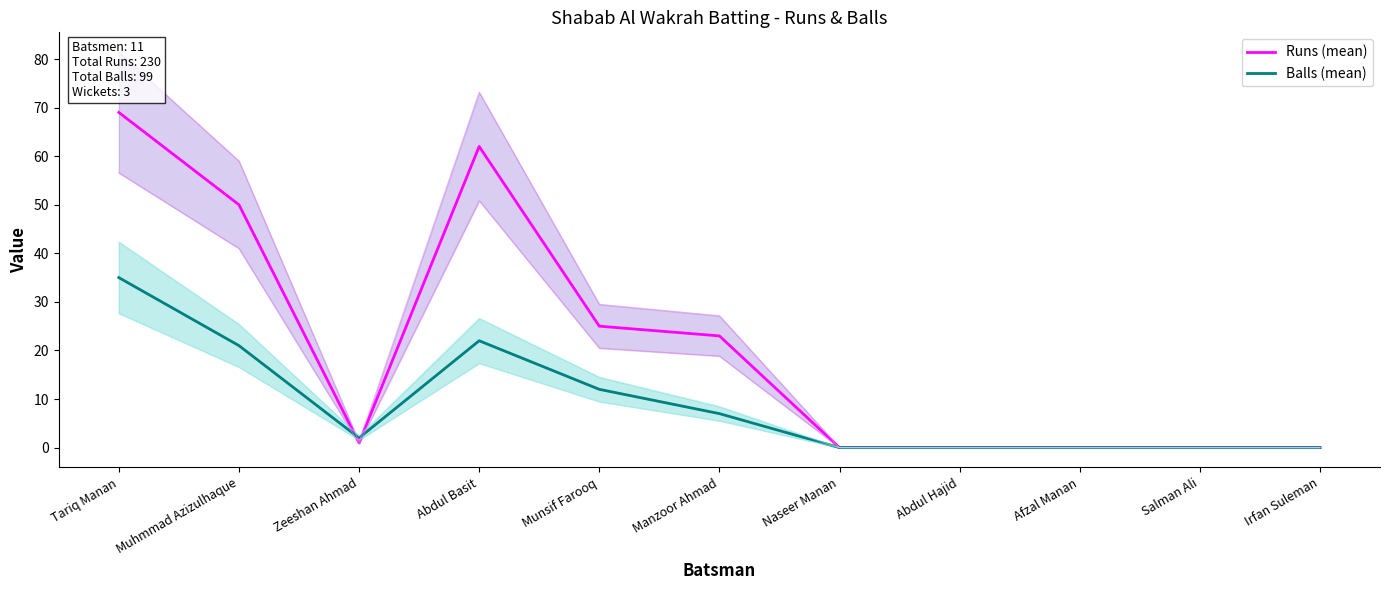

What is the label of the 11th point from the right?

Tariq Manan